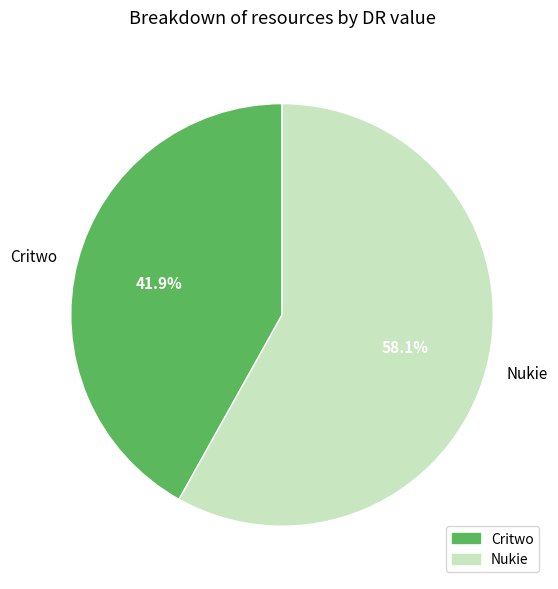

Is it true that Nukie is 64% of the pie?

False